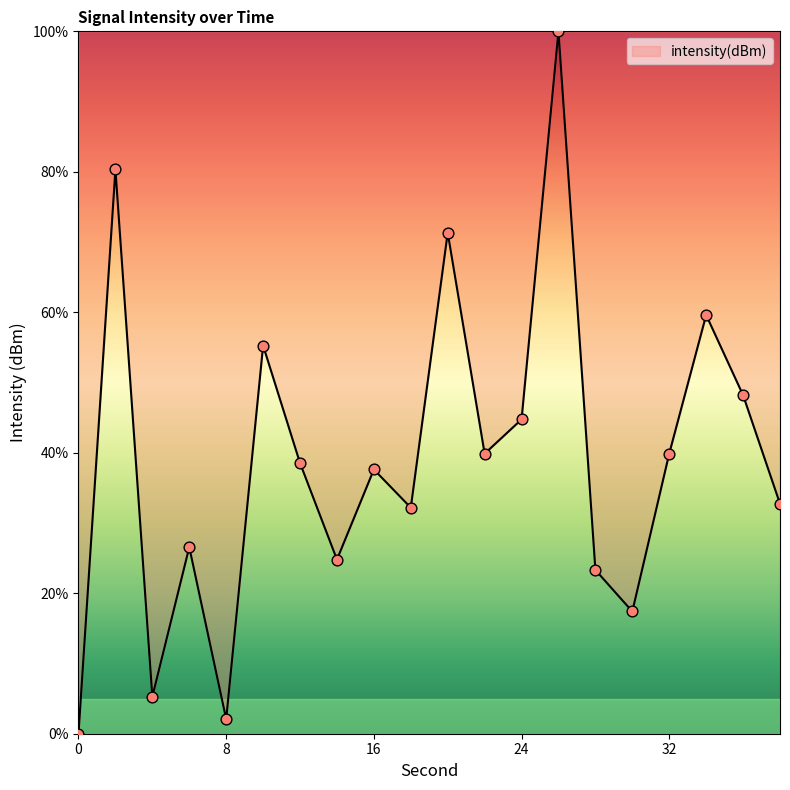

What is the greatest value displayed?

100.0